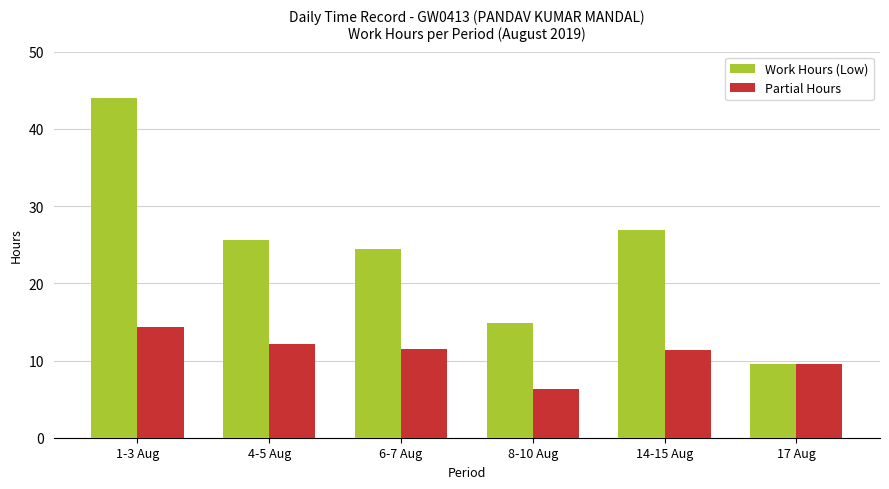

At which category is the sum across all series the highest?

1-3 Aug